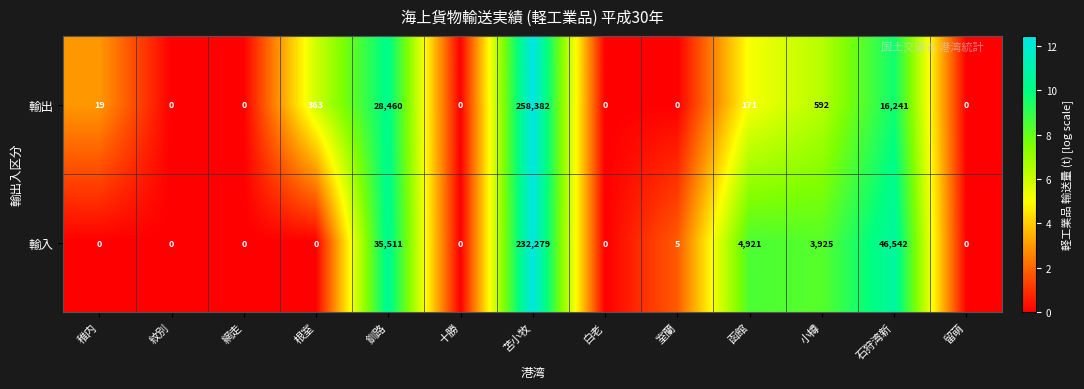

How many series are shown in this chart?

2